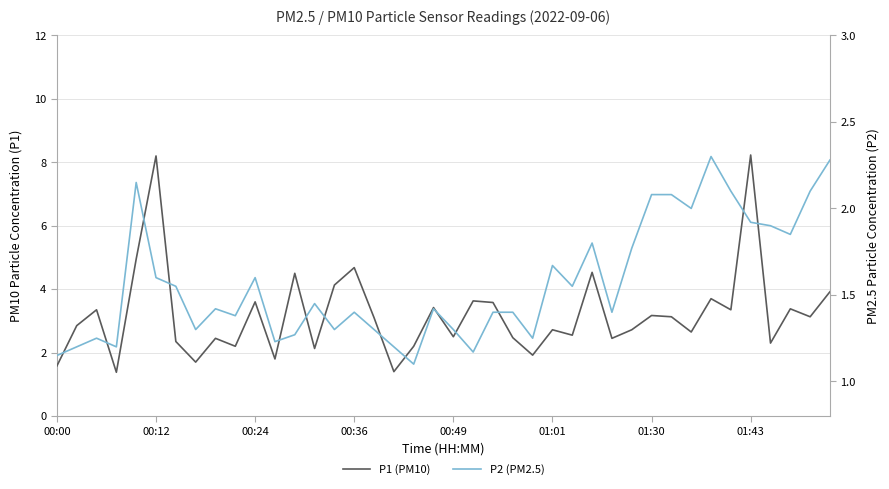

What is the difference between the maximum and minimum values in the P2 (PM2.5) series?

1.2